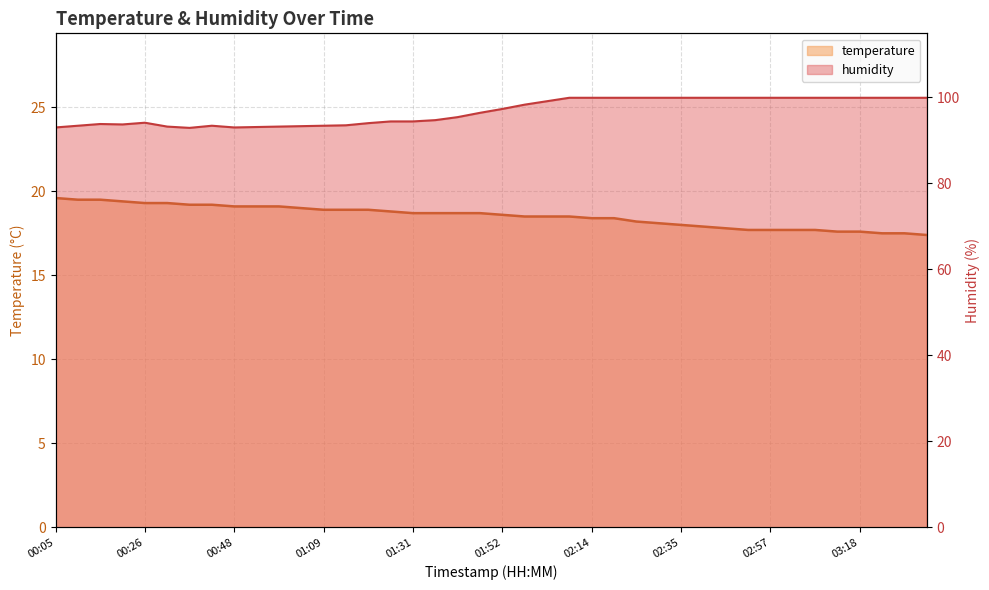

True or false: humidity and temperature cross at least once.

False